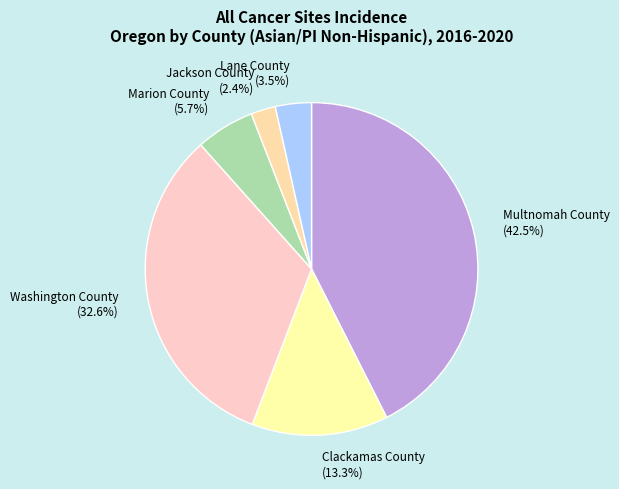

Is it true that Marion County is 20% of the pie?

False